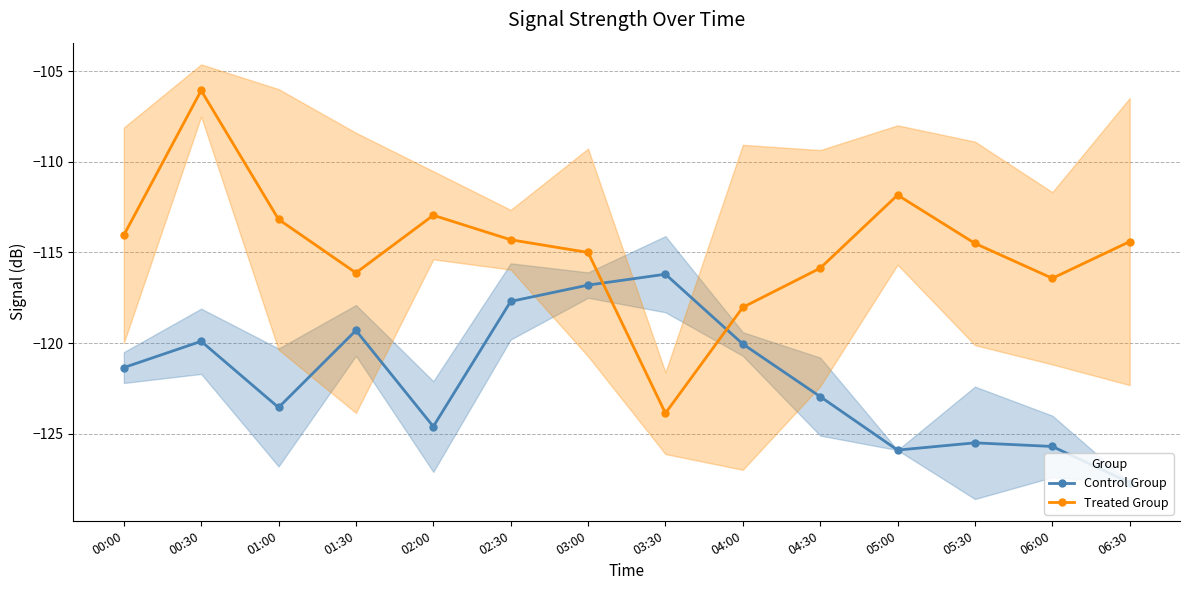

How many categories are shown in the chart?

14